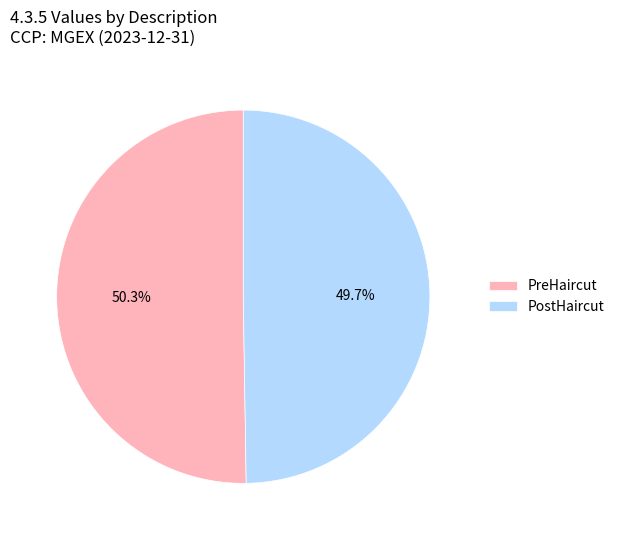

To the nearest percent, what percentage of the pie is PreHaircut?

50%